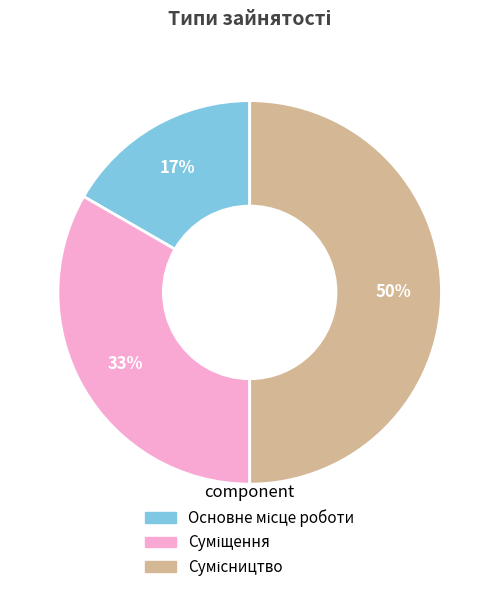

To the nearest percent, what is the average slice percentage?

33%